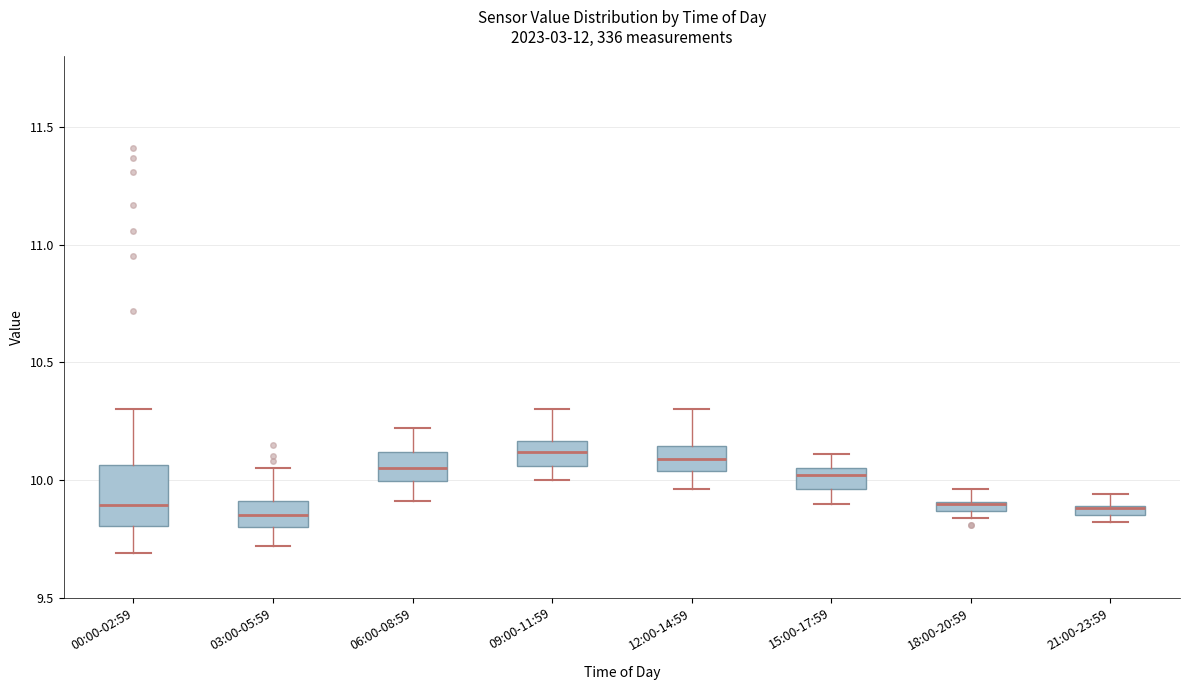

Where does the upper whisker of the box for 12:00-14:59 end on the y-axis? The values are not printed on the chart, so give them approximately, as read against the axis.

10.30